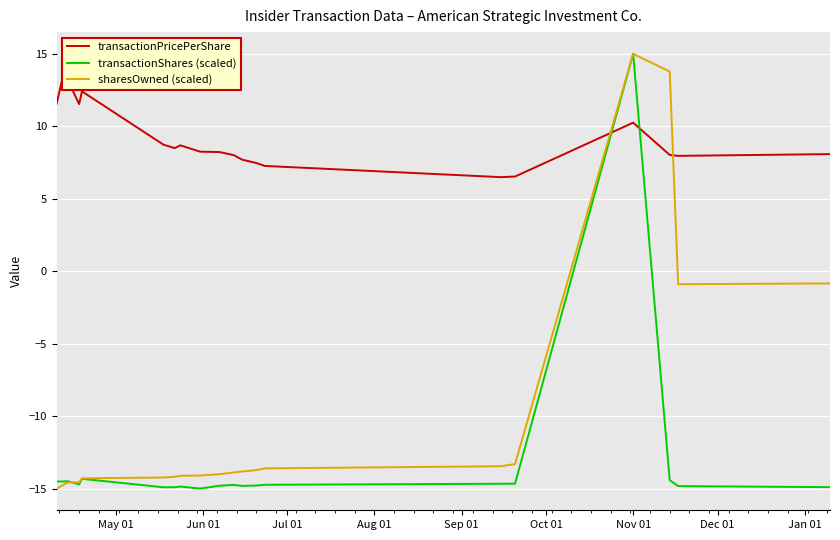

At how many categories does at least one series exceed -2?

20